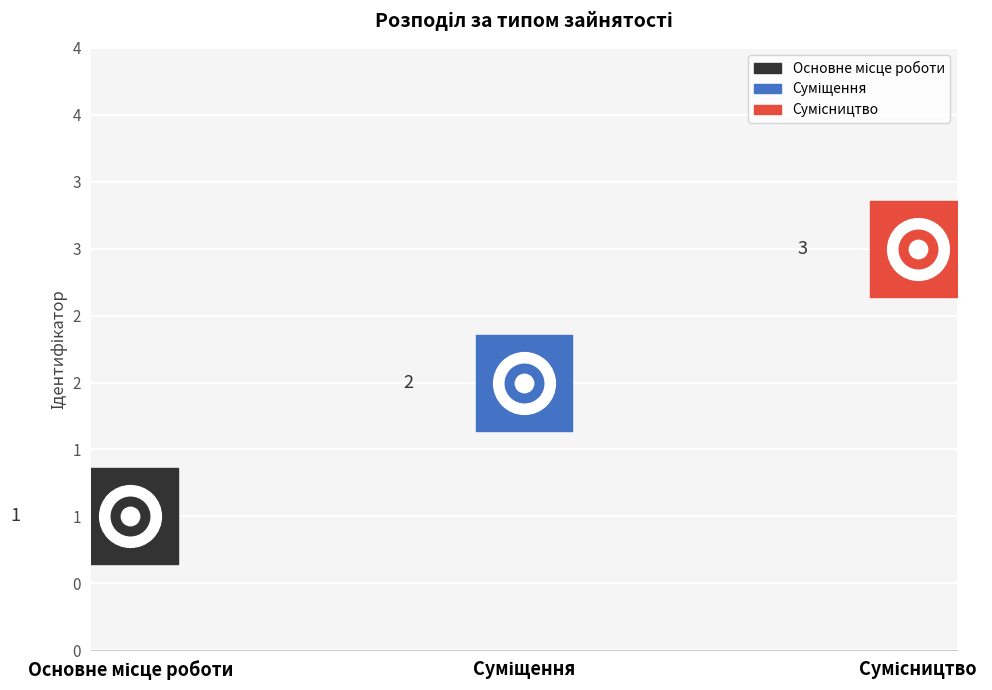

What is the change in value from Суміщення to Сумісництво?

+1